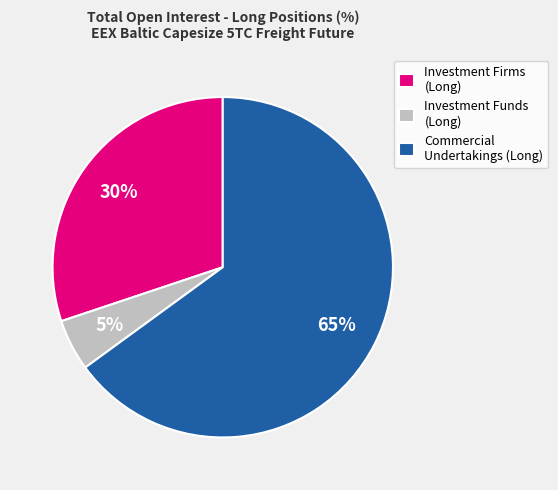

Do Commercial Undertakings (Long) and Investment Funds (Long) together represent more than half of the pie?

Yes